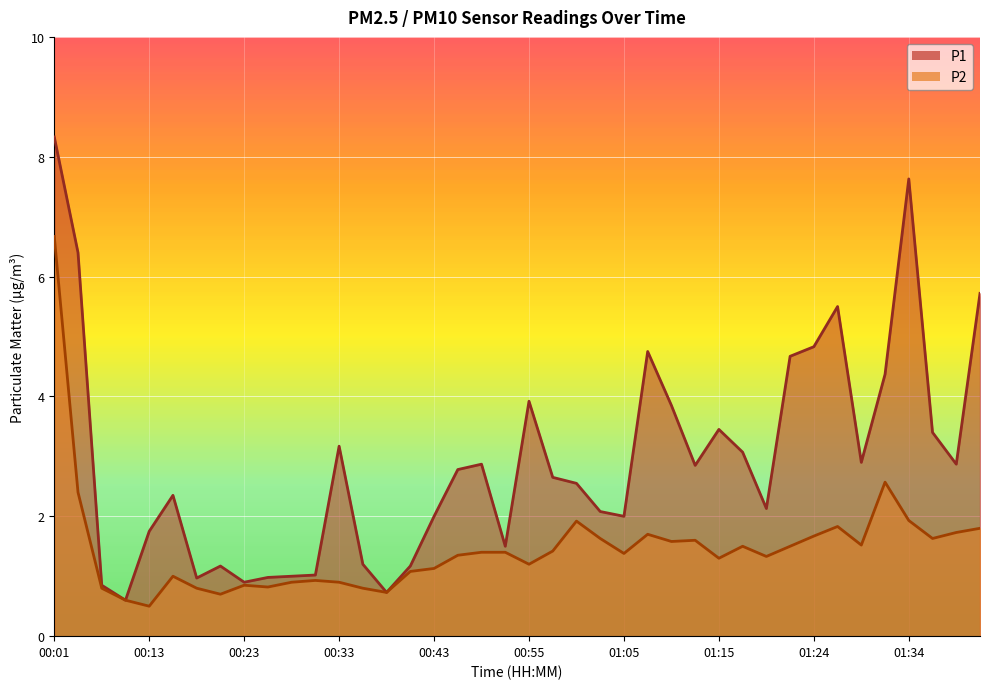

How many series are shown in this chart?

2